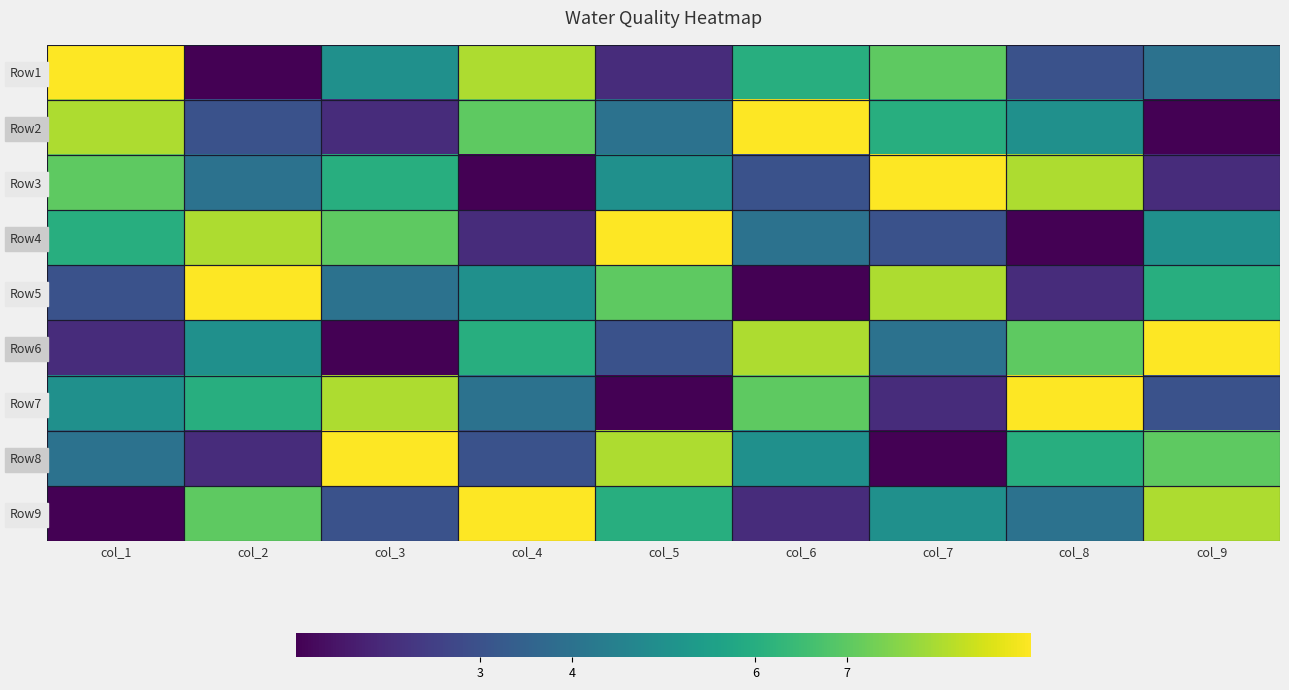

Reading left to right, what are all the values shown in this chart?

Row1: col_1=9	col_2=1	col_3=5	col_4=8	col_5=2	col_6=6	col_7=7	col_8=3	col_9=4
Row2: col_1=8	col_2=3	col_3=2	col_4=7	col_5=4	col_6=9	col_7=6	col_8=5	col_9=1
Row3: col_1=7	col_2=4	col_3=6	col_4=1	col_5=5	col_6=3	col_7=9	col_8=8	col_9=2
Row4: col_1=6	col_2=8	col_3=7	col_4=2	col_5=9	col_6=4	col_7=3	col_8=1	col_9=5
Row5: col_1=3	col_2=9	col_3=4	col_4=5	col_5=7	col_6=1	col_7=8	col_8=2	col_9=6
Row6: col_1=2	col_2=5	col_3=1	col_4=6	col_5=3	col_6=8	col_7=4	col_8=7	col_9=9
Row7: col_1=5	col_2=6	col_3=8	col_4=4	col_5=1	col_6=7	col_7=2	col_8=9	col_9=3
Row8: col_1=4	col_2=2	col_3=9	col_4=3	col_5=8	col_6=5	col_7=1	col_8=6	col_9=7
Row9: col_1=1	col_2=7	col_3=3	col_4=9	col_5=6	col_6=2	col_7=5	col_8=4	col_9=8